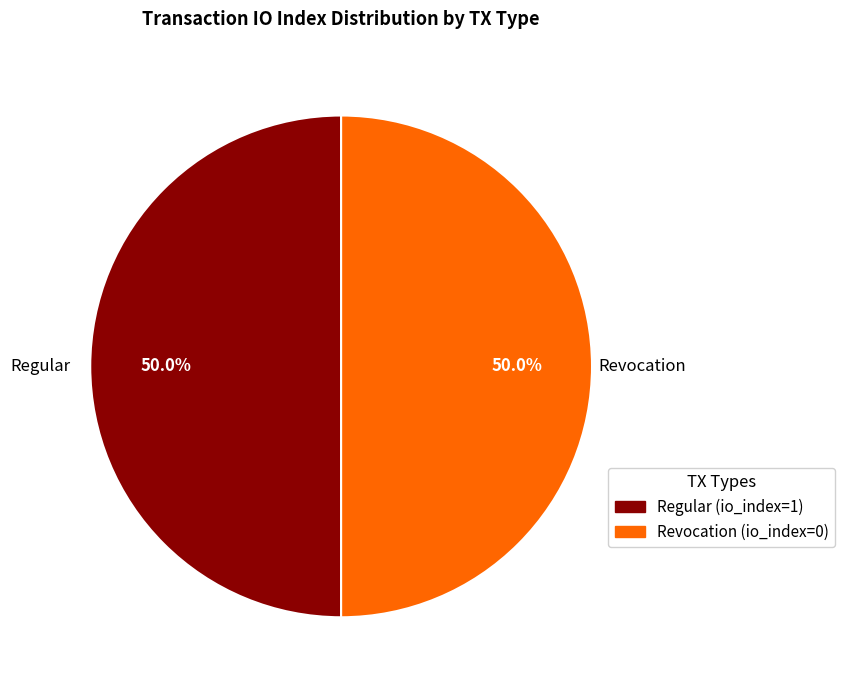

Approximately how many times larger is the value at Regular compared to Revocation?

1.0